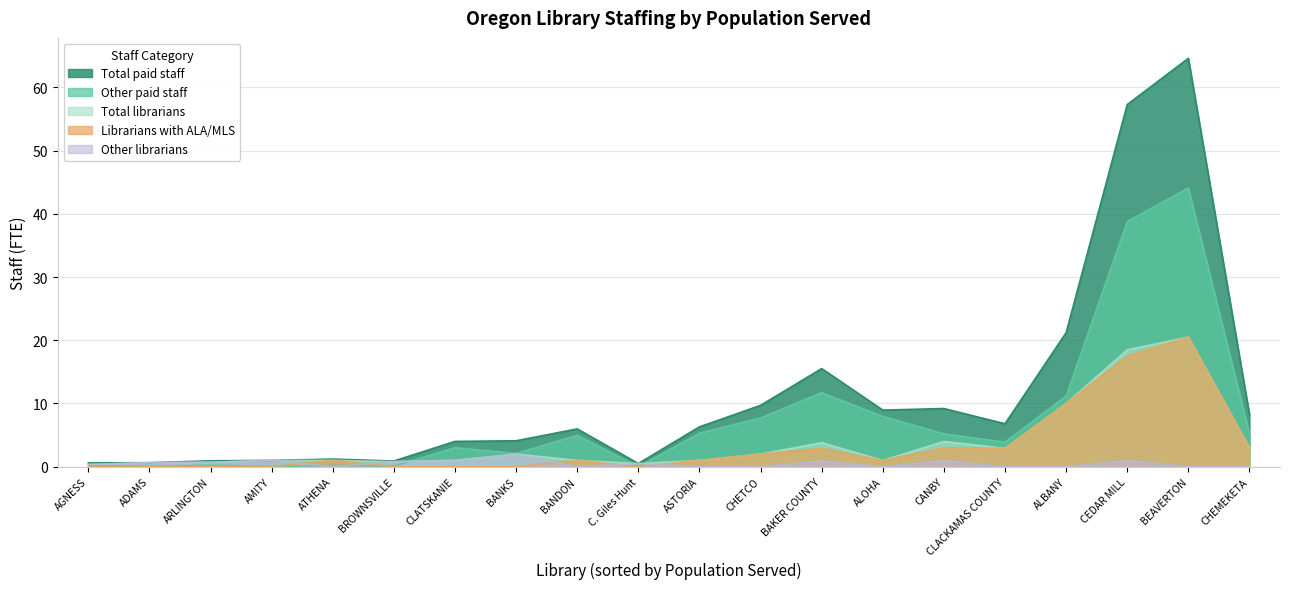

Is it true that Other paid staff equals -15.3 at AMITY?

False